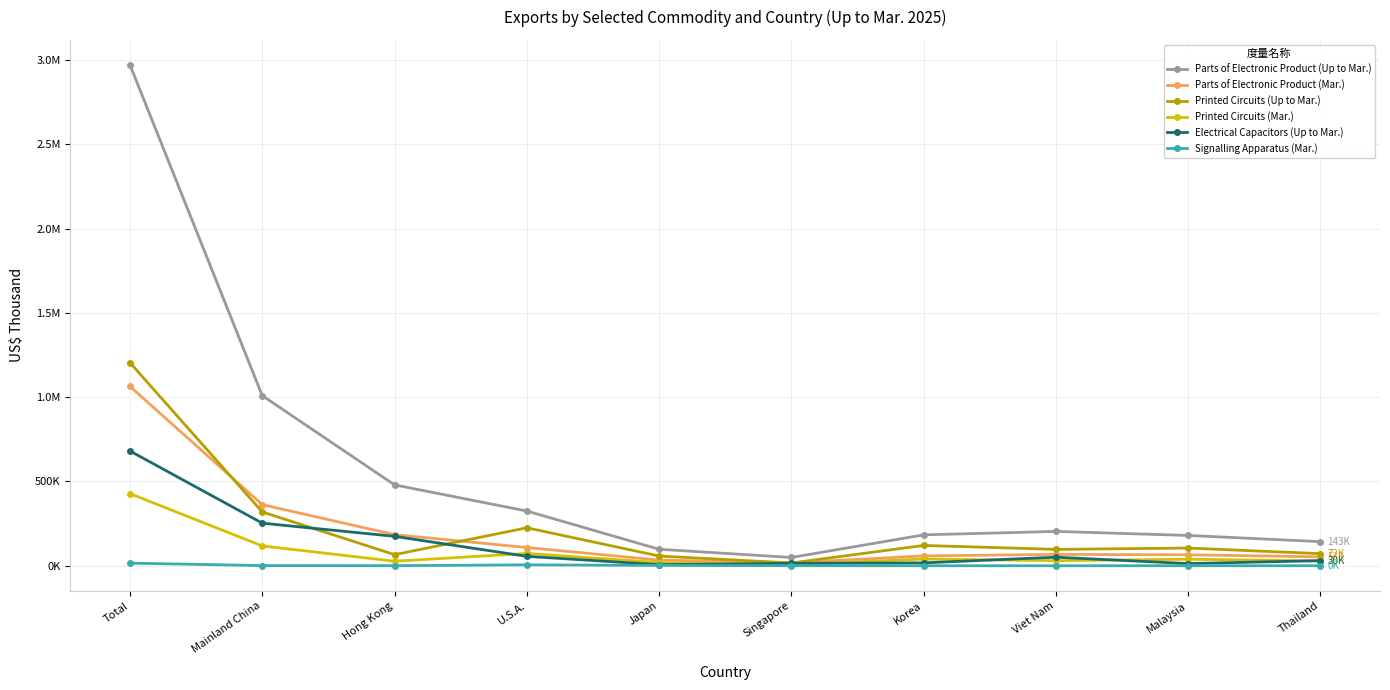

Read the Printed Circuits (Mar.) value at Korea, to the nearest 50.

39900